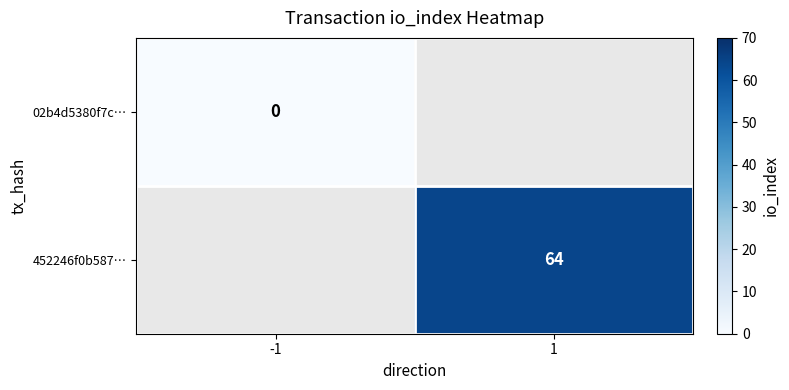

Which category has the lowest value across all series?

-1